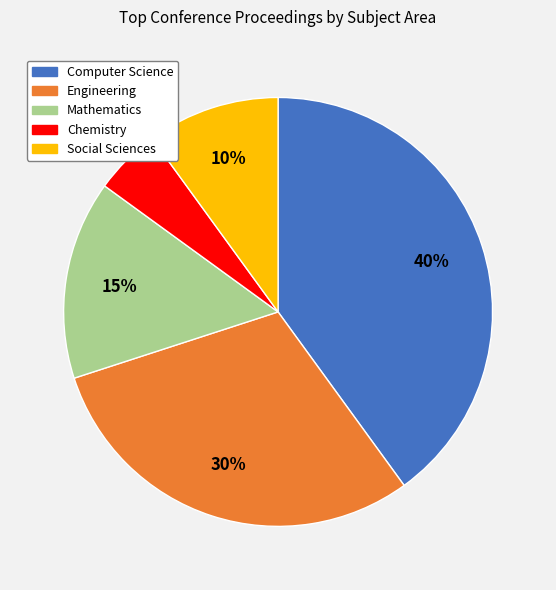

How many slices are in this pie chart?

5